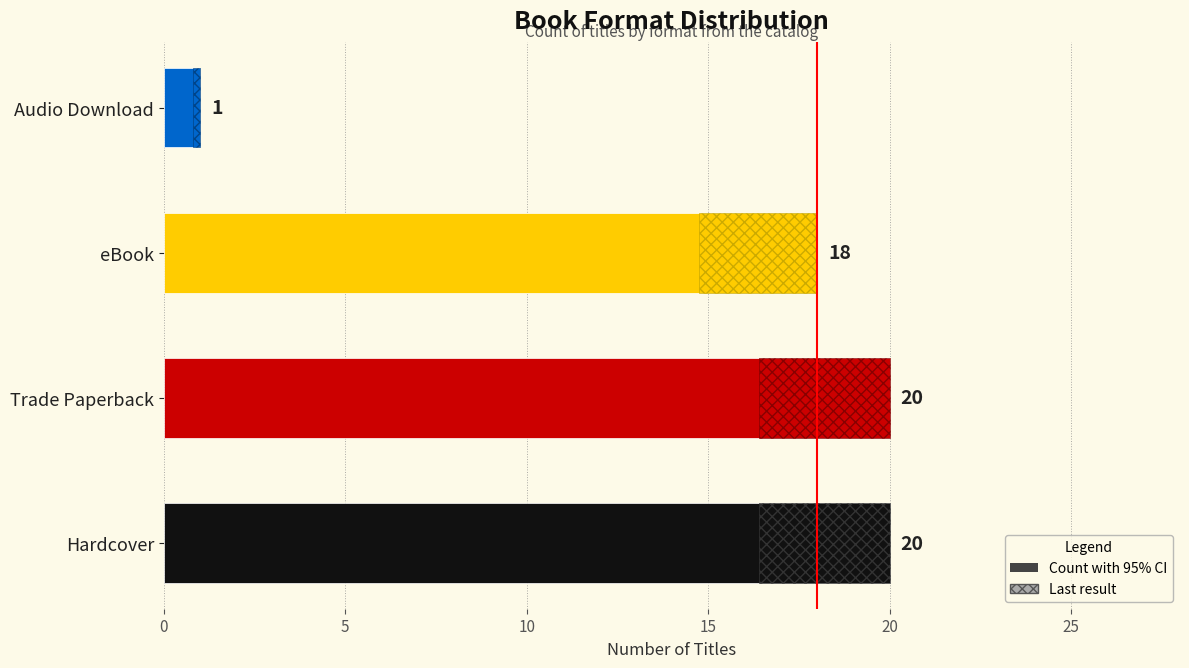

True or false: the data shows 1 at Audio Download.

True